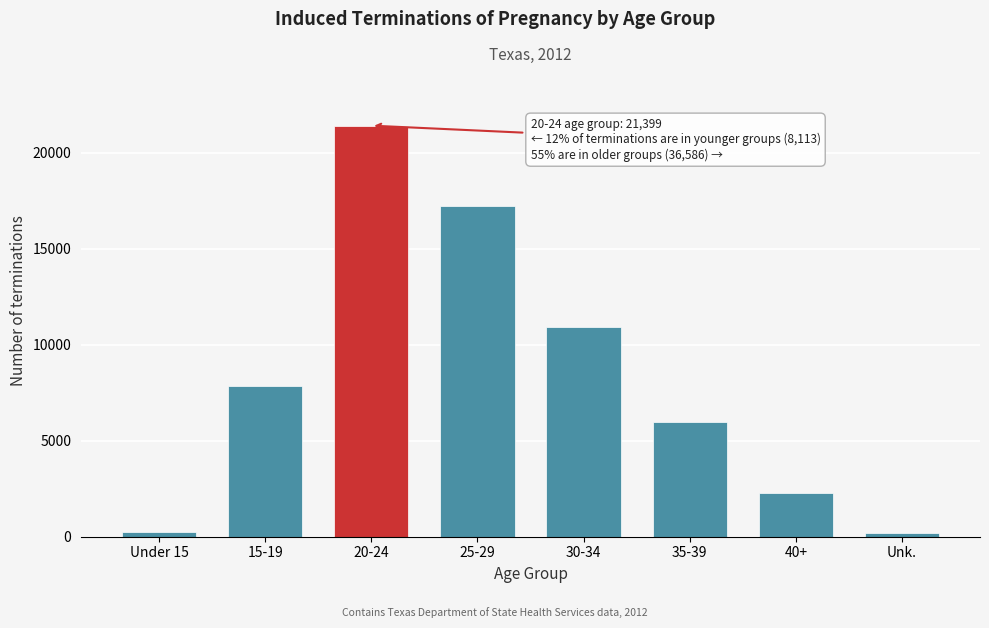

What is the ratio of the value at 15-19 to the value at 40+?

3.5